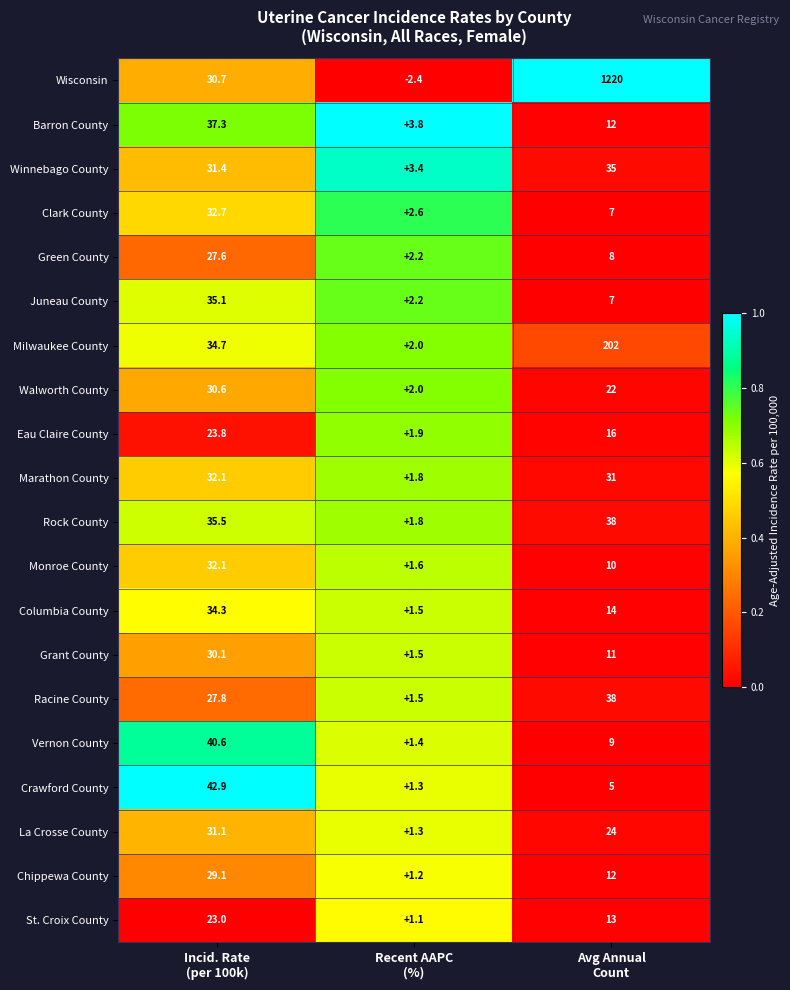

What is the difference between the maximum and minimum values in the Juneau County series?

32.9